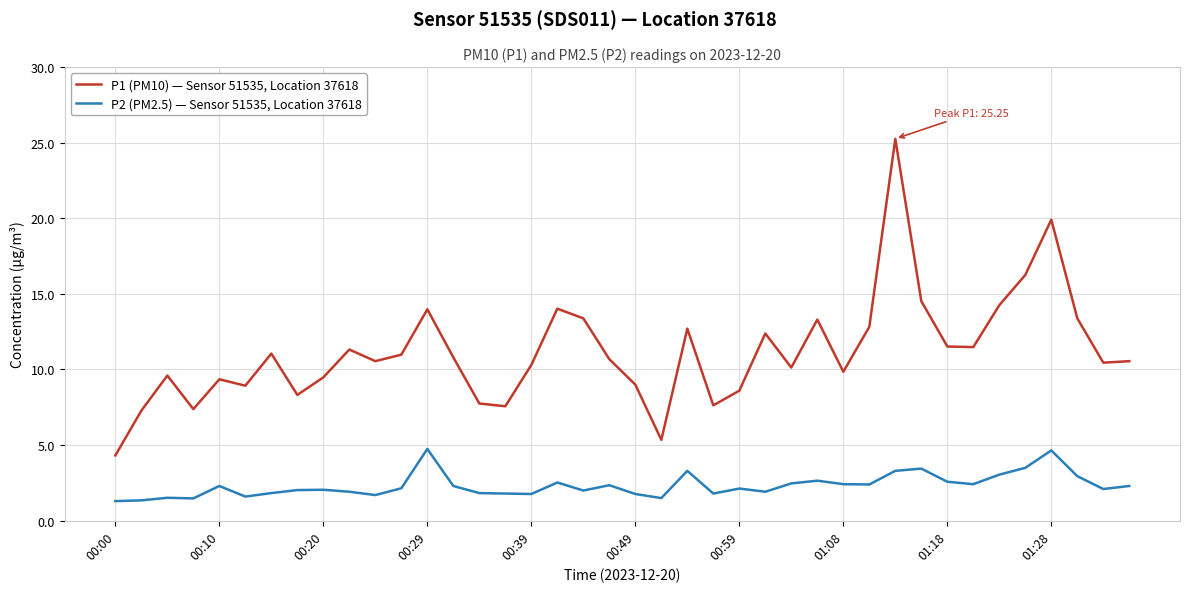

How many values in the P1 (PM10) — Sensor 51535, Location 37618 series are below 10?

15